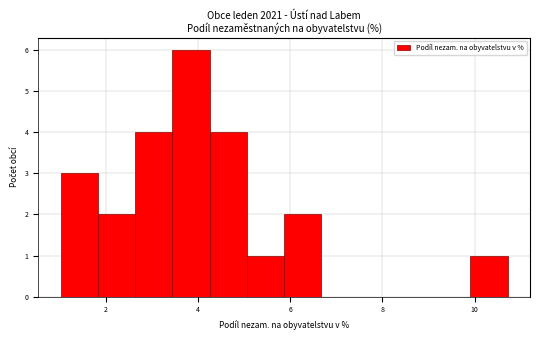

Reading left to right, list every bar in this chart as the range it spans on the x-axis followed by its height. Neither the bar edges nor the heights are printed on the chart, so give them approximately, as read against the axes.

1.0 to 1.8: 3
1.8 to 2.6: 2
2.6 to 3.4: 4
3.4 to 4.2: 6
4.2 to 5.0: 4
5.0 to 5.8: 1
5.8 to 6.6: 2
6.6 to 7.4: 0
7.4 to 8.2: 0
8.2 to 9.2: 0
9.2 to 10.0: 0
10.0 to 10.8: 1